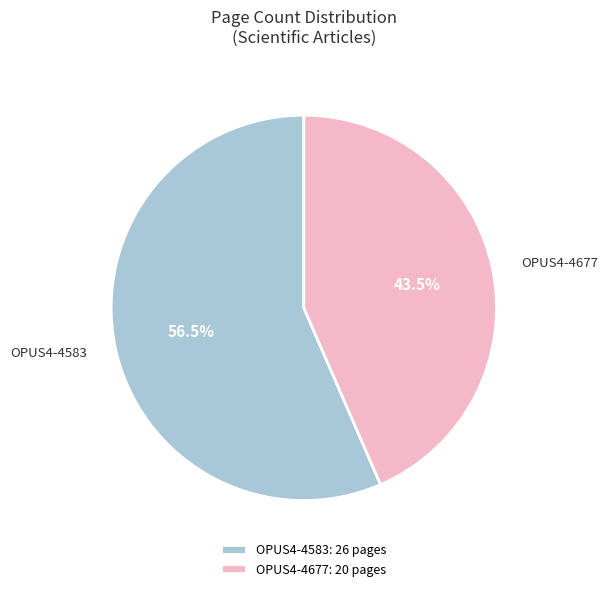

To the nearest percent, what is the difference between the OPUS4-4677 and OPUS4-4583 slice percentages?

13%